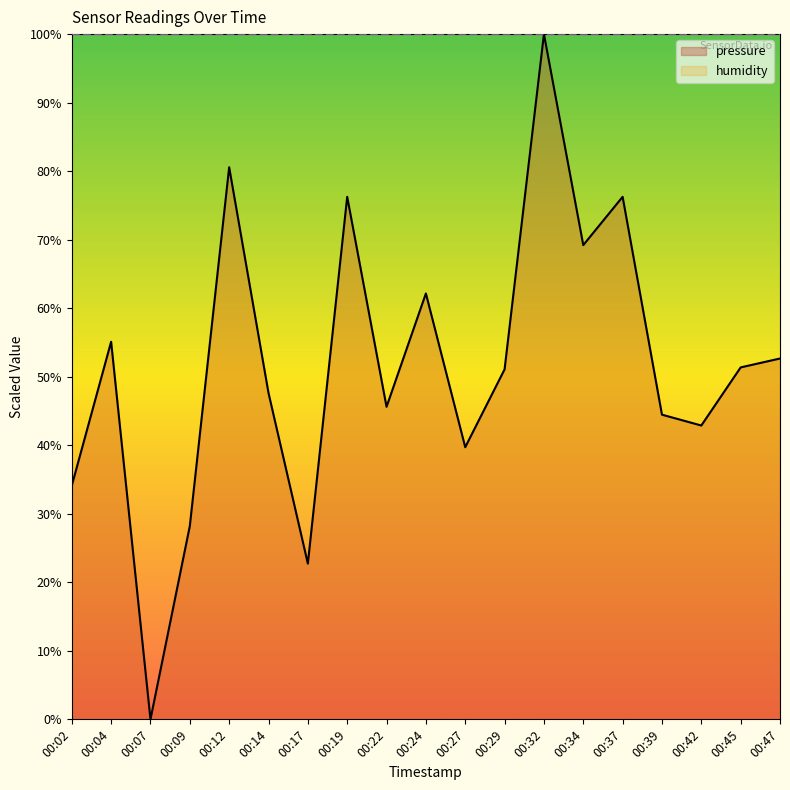

How many series are shown in this chart?

2